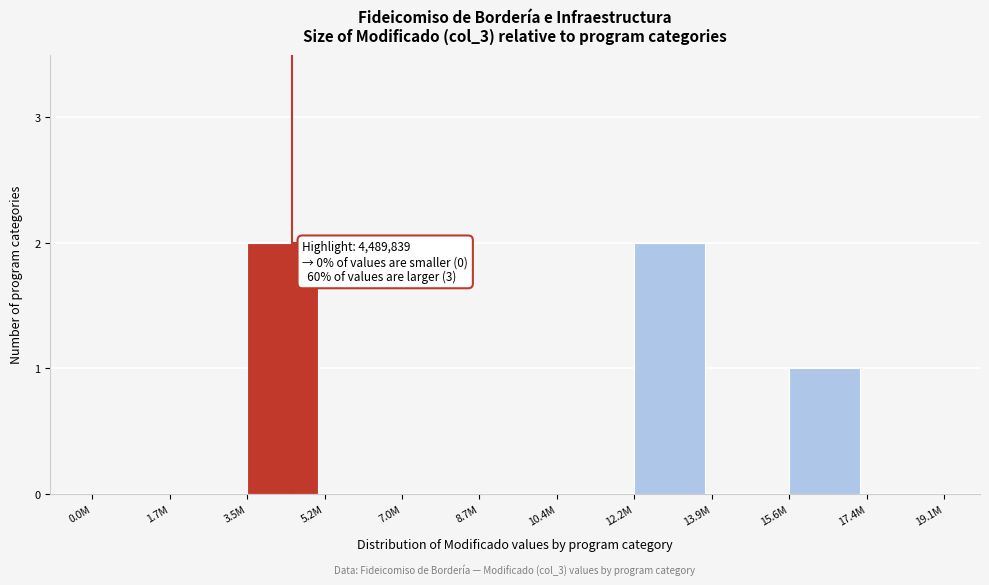

Reading left to right, extract all data points from this chart.

0.0M=0	1.7M=0	3.5M=2	5.2M=0	7.0M=0	8.7M=0	10.4M=0	12.2M=2	13.9M=0	15.6M=1	17.4M=0